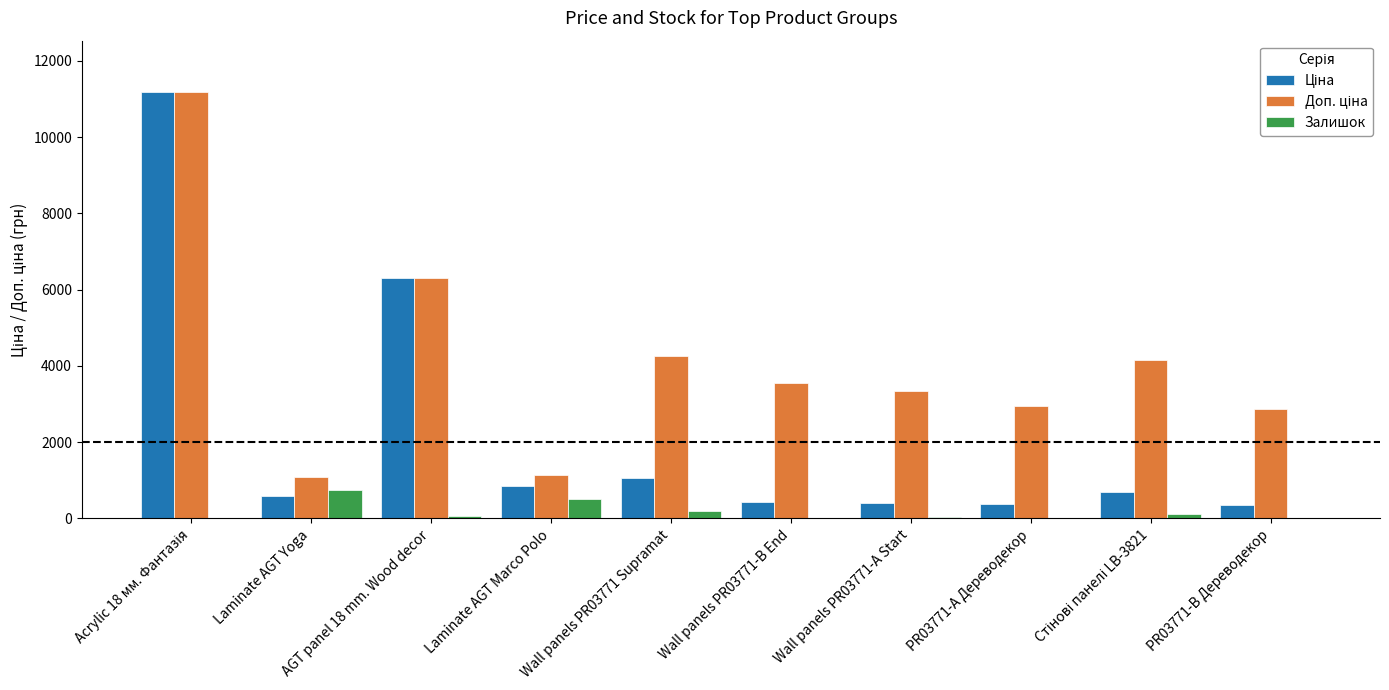

True or false: Залишок has a value of 342.6 at Laminate AGT Yoga.

False